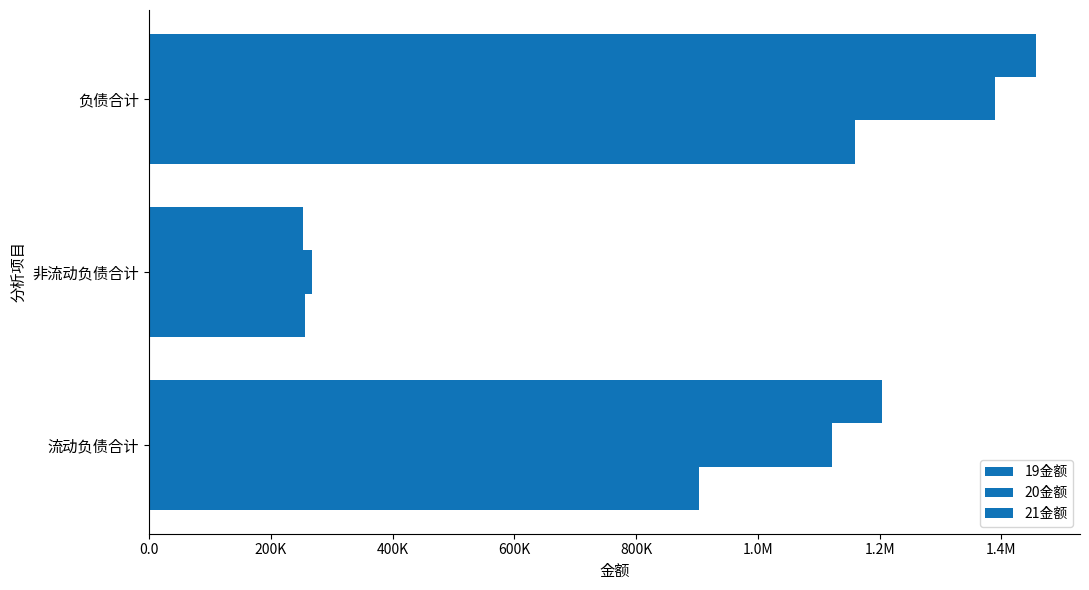

At how many categories does at least one series exceed 980506?

2